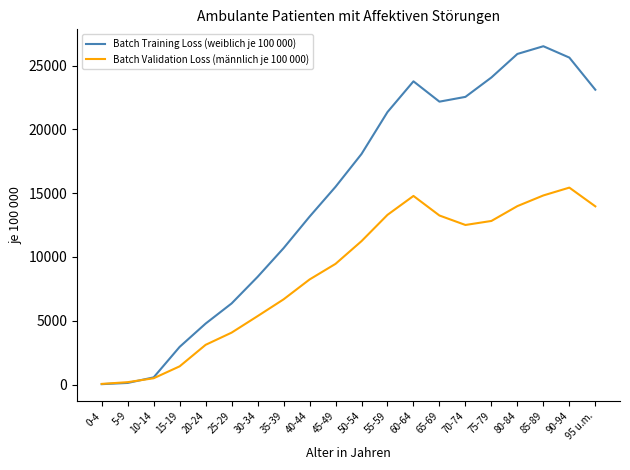

Which label corresponds to the largest value in the chart?

85-89